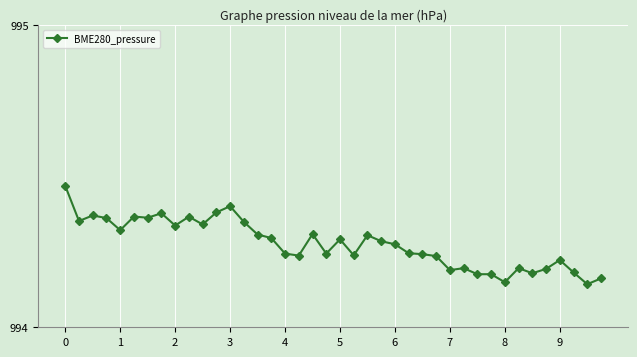

How many categories are shown in the chart?

40